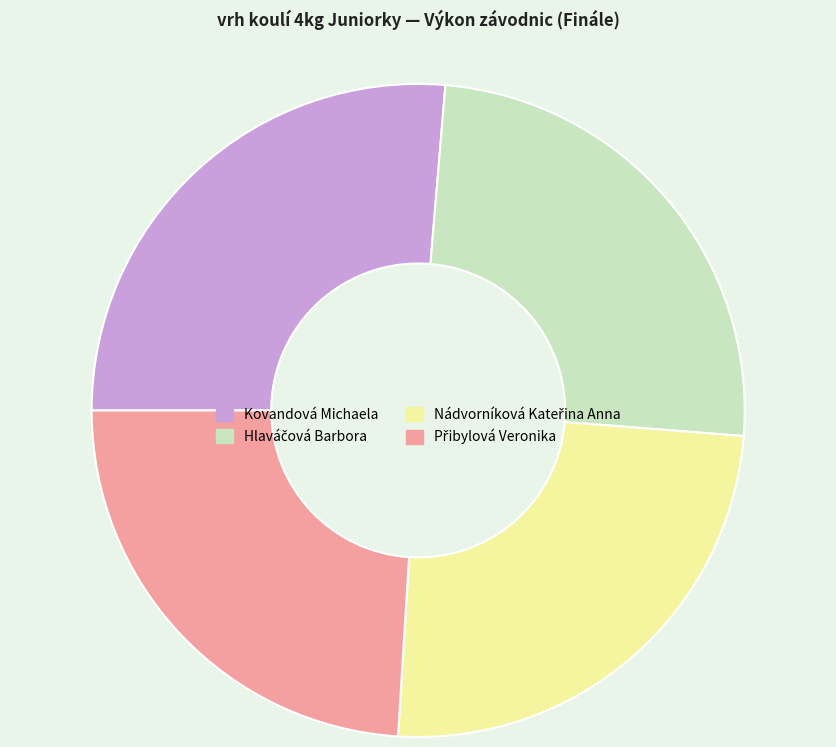

What is the largest slice in the pie chart?

Kovandová Michaela